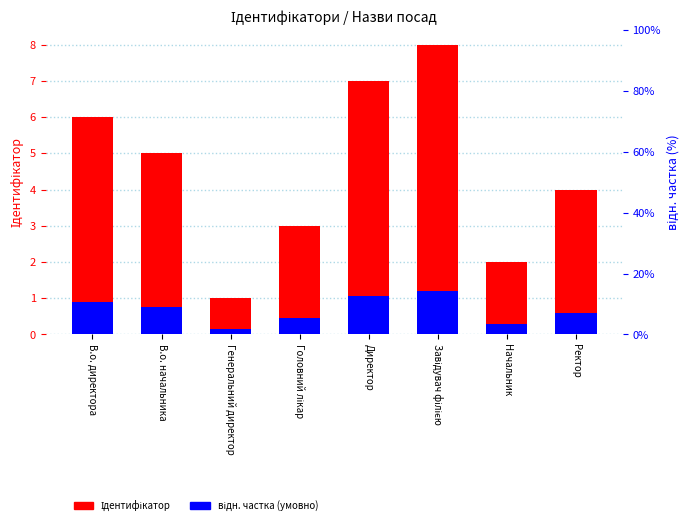

Reading right to left, list all the values displayed in this chart.

Ідентифікатор: 4.0	2.0	8.0	7.0	3.0	1.0	5.0	6.0
відн. частка (умовно): 0.6	0.3	1.2	1.1	0.4	0.1	0.8	0.9